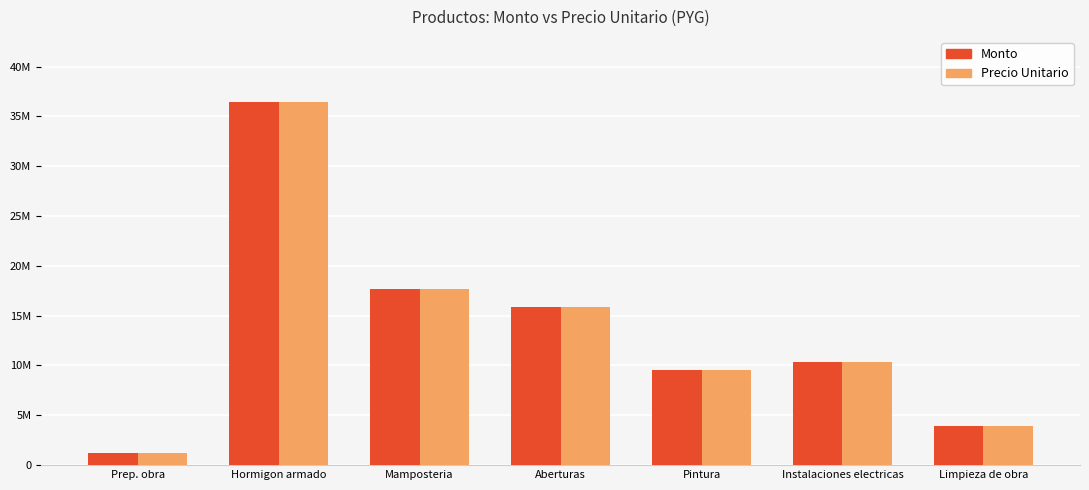

What is the value of the Precio Unitario bar at the 1st from the left?

1168000